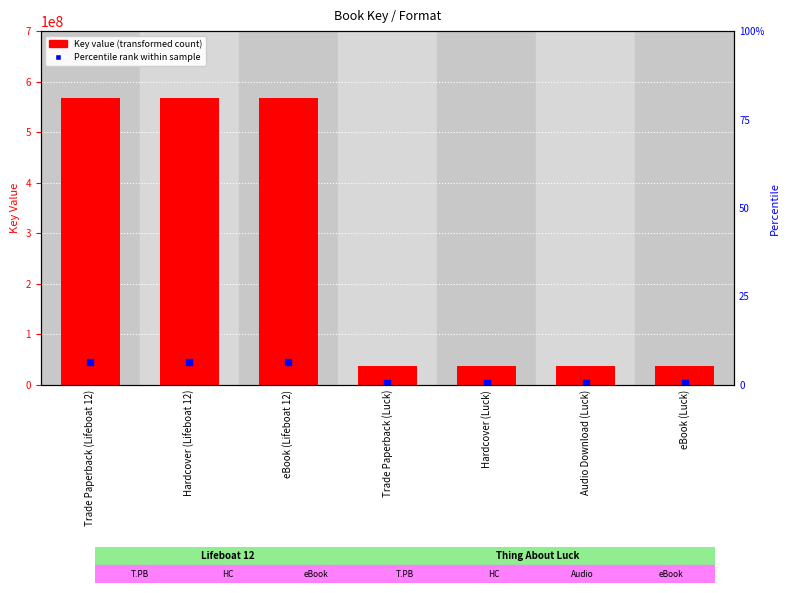

What is the total value across all series at Trade Paperback (Luck)?

39476850.1